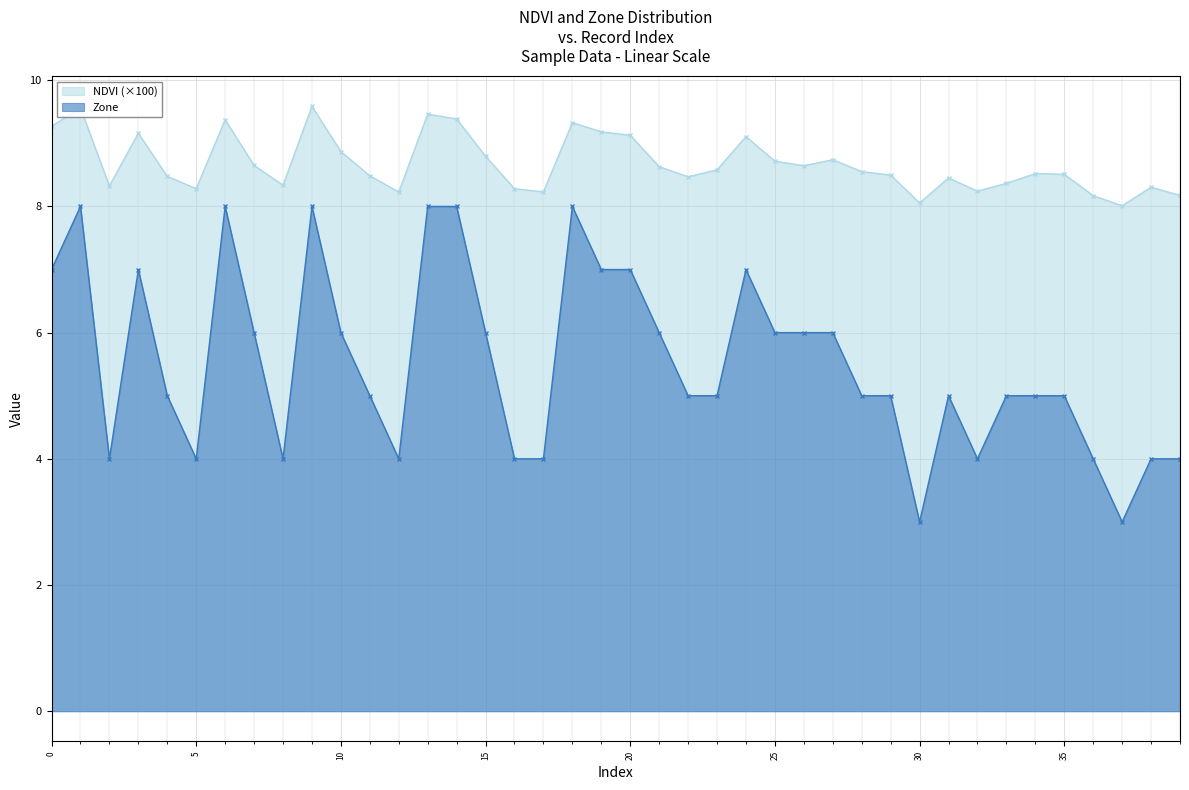

How many series are shown in this chart?

2